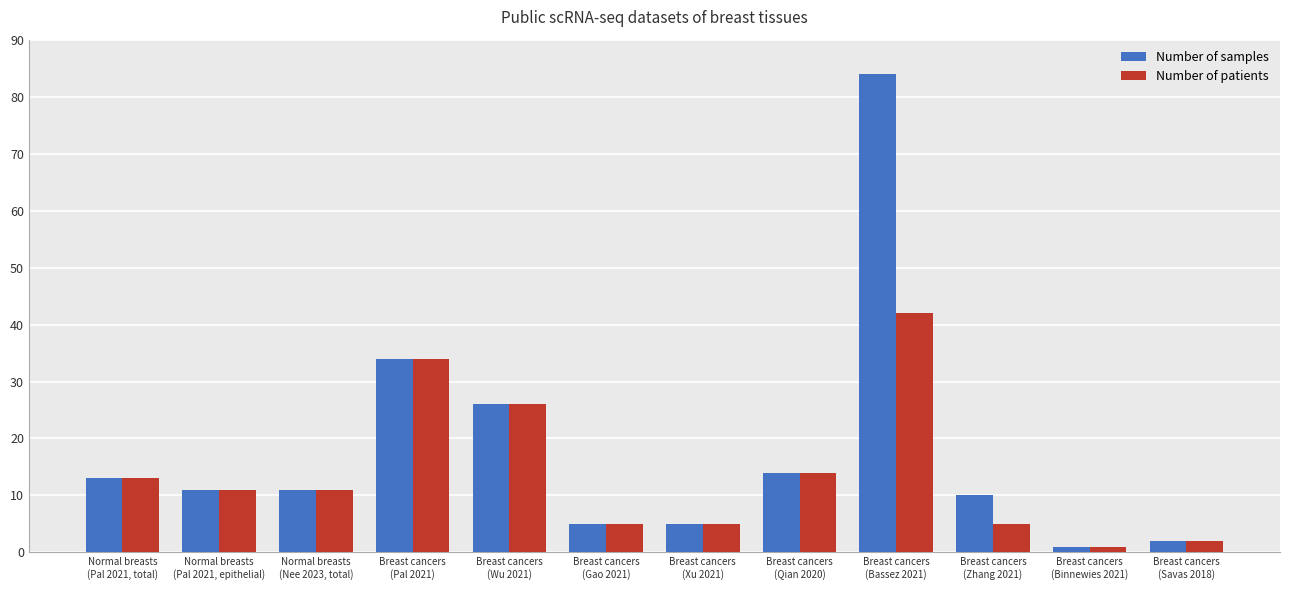

Where does the Number of samples series first go above 11?

Normal breasts
(Pal 2021, total)